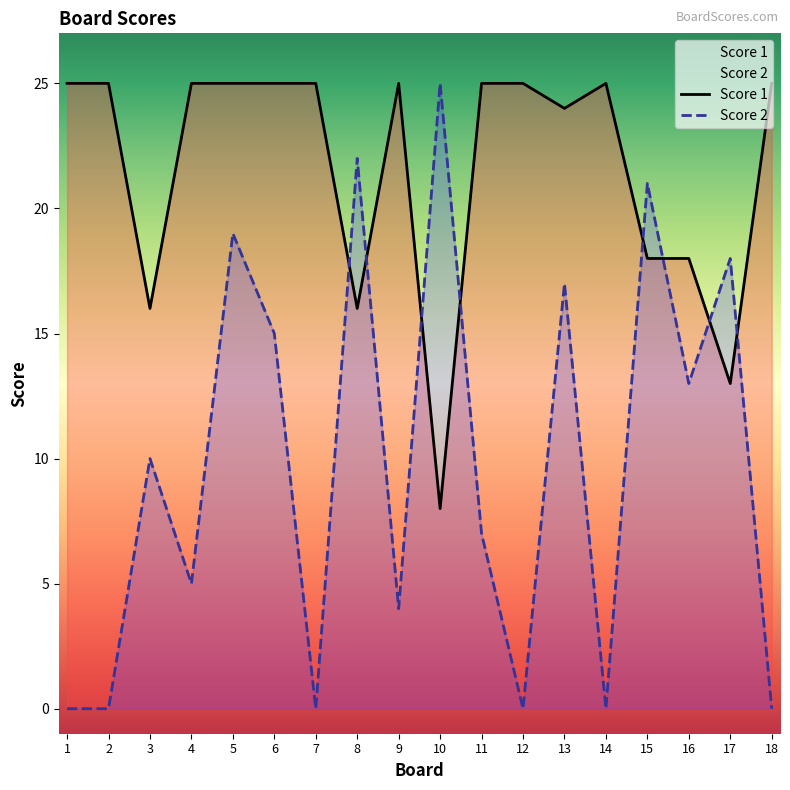

Rank the series by their average value, from highest to lowest.

Score 1, Score 2